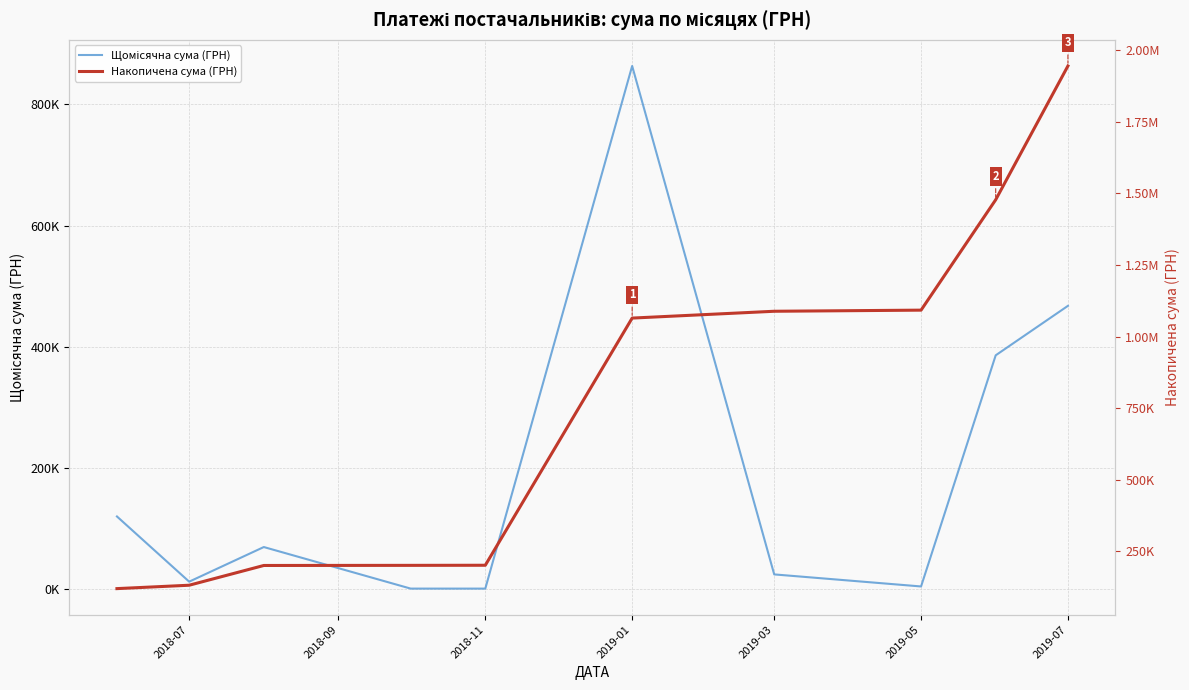

How many series are shown in this chart?

2